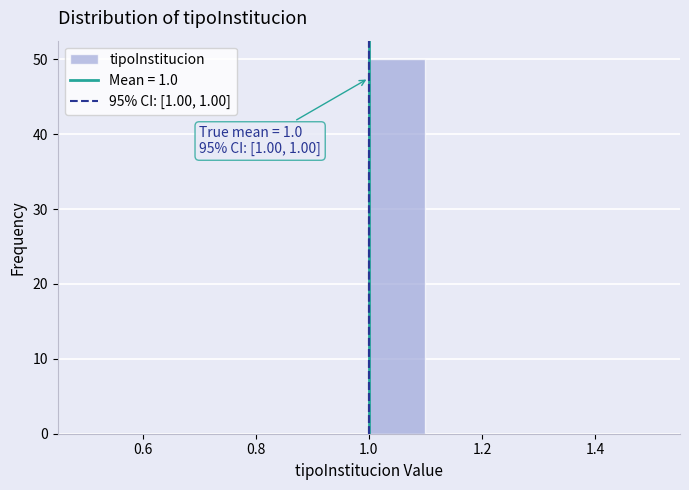

Over which range of the x-axis is the bar tallest?

1.0 to 1.1